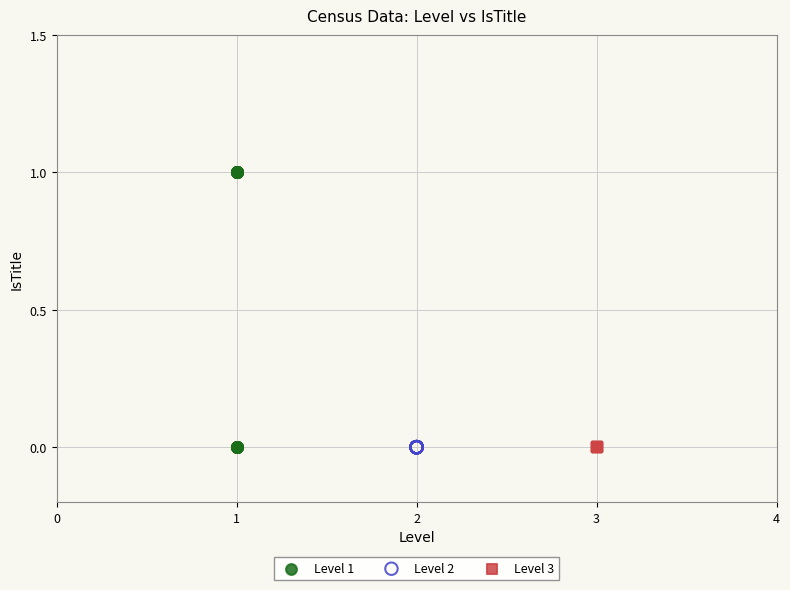

What are all the series names shown in the legend?

Level 1, Level 2, Level 3